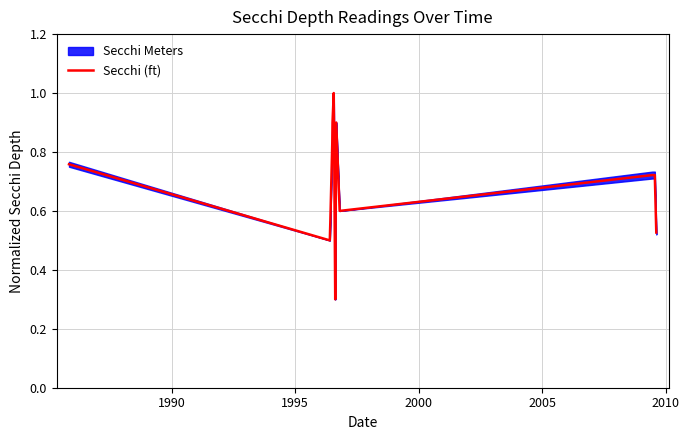

Count the number of categories in the chart.

13